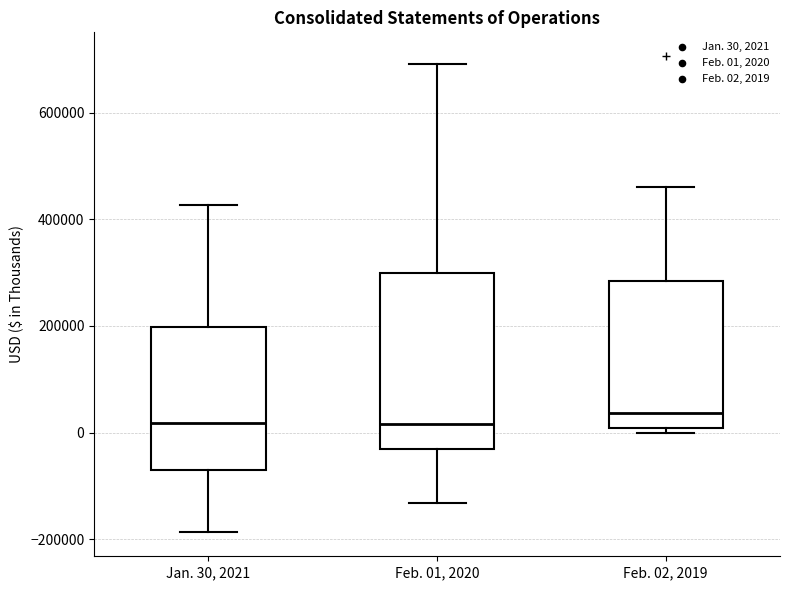

Which box is the tallest, from its lower edge to its upper edge?

Feb. 01, 2020